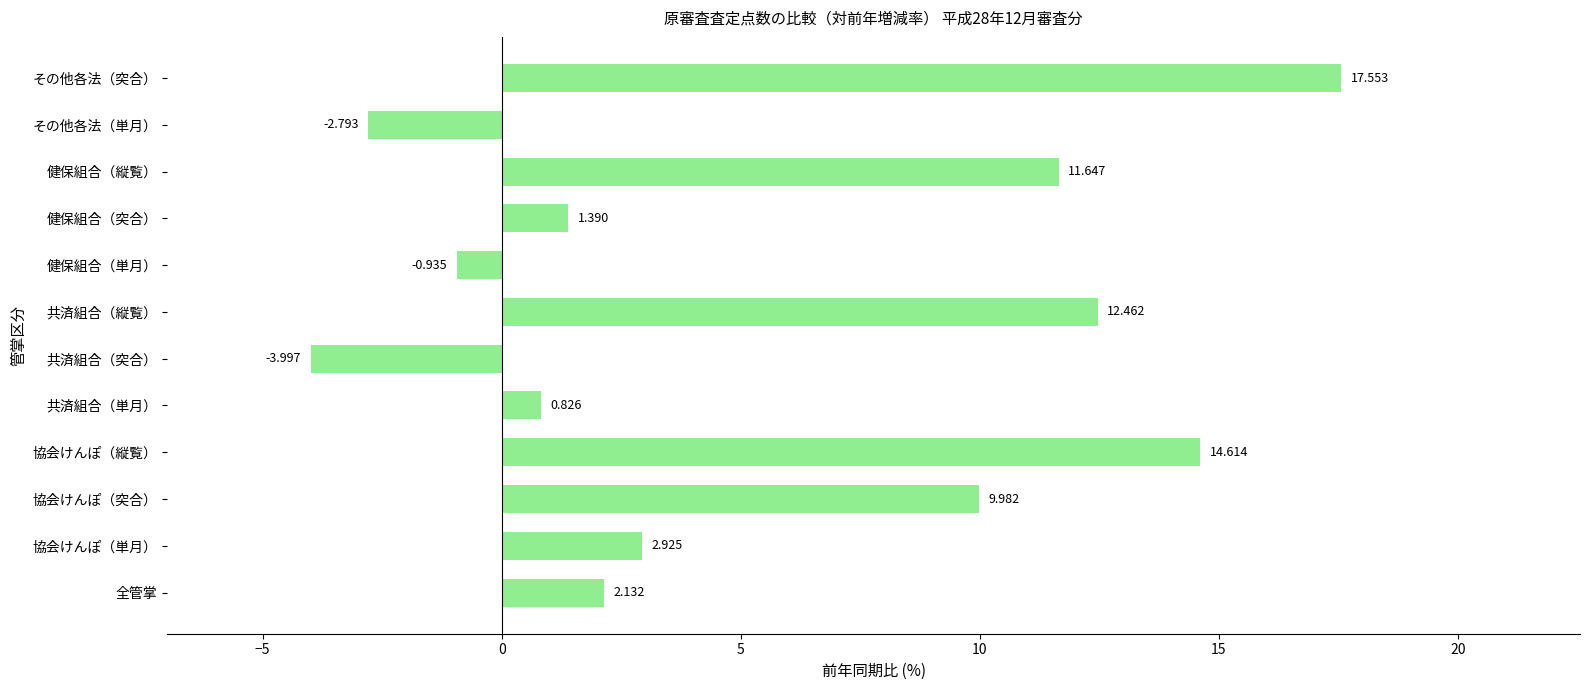

Rank the categories by value from lowest to highest.

共済組合（突合）, その他各法（単月）, 健保組合（単月）, 共済組合（単月）, 健保組合（突合）, 全管掌, 協会けんぽ（単月）, 協会けんぽ（突合）, 健保組合（縦覧）, 共済組合（縦覧）, 協会けんぽ（縦覧）, その他各法（突合）